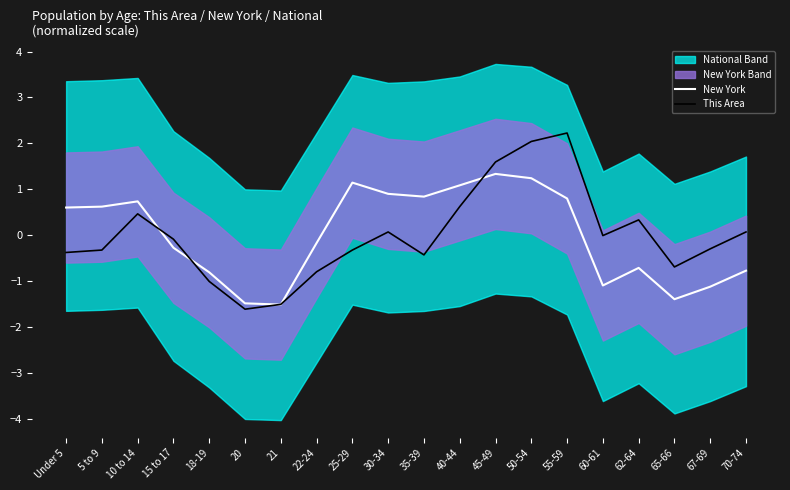

Reading right to left, transcribe all the data shown in this chart.

New York: 70-74=-0.8	67-69=-1.1	65-66=-1.4	62-64=-0.7	60-61=-1.1	55-59=0.8	50-54=1.2	45-49=1.3	40-44=1.1	35-39=0.8	30-34=0.9	25-29=1.1	22-24=-0.2	21=-1.5	20=-1.5	18-19=-0.8	15 to 17=-0.3	10 to 14=0.7	5 to 9=0.6	Under 5=0.6
This Area: 70-74=0.1	67-69=-0.3	65-66=-0.7	62-64=0.3	60-61=-0.0	55-59=2.2	50-54=2.0	45-49=1.6	40-44=0.6	35-39=-0.4	30-34=0.1	25-29=-0.3	22-24=-0.8	21=-1.5	20=-1.6	18-19=-1.0	15 to 17=-0.1	10 to 14=0.5	5 to 9=-0.3	Under 5=-0.4